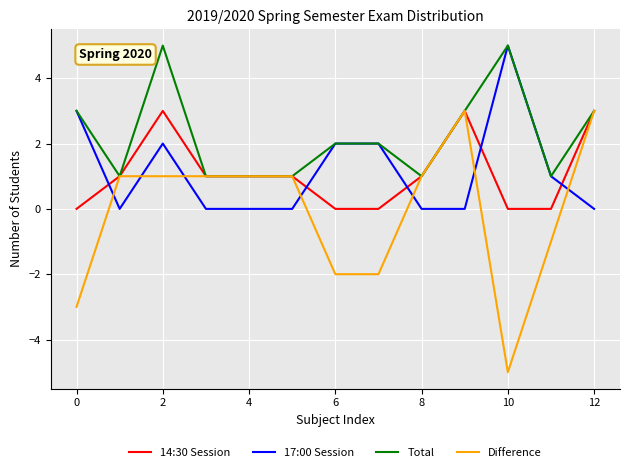

Count the number of data series in this chart.

4